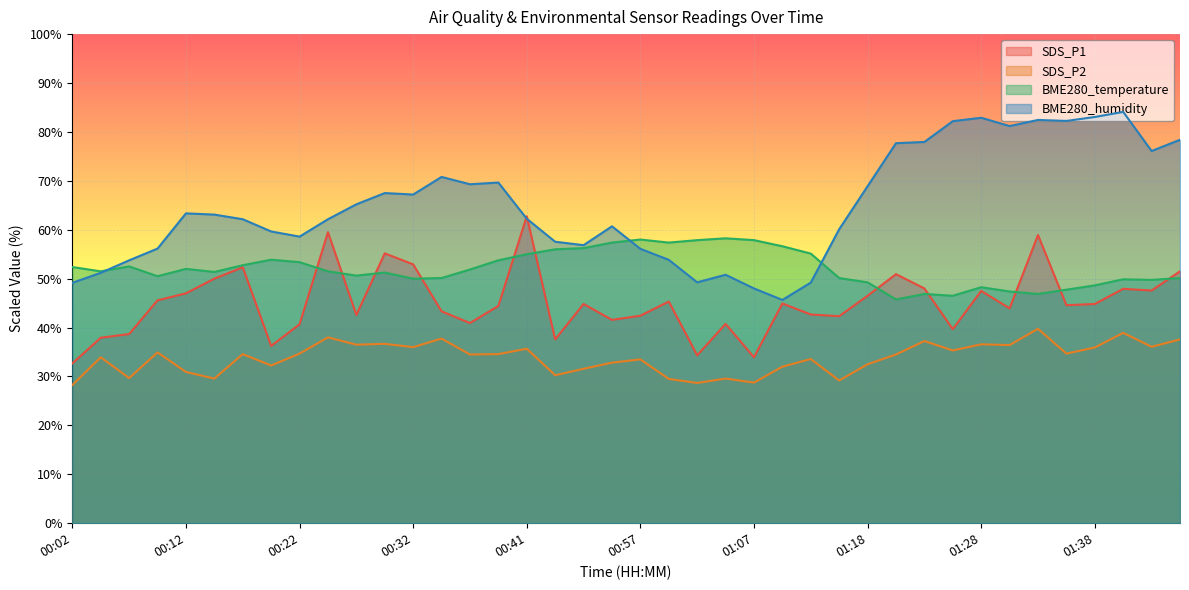

At which category does BME280_humidity reach its first local valley?

00:22